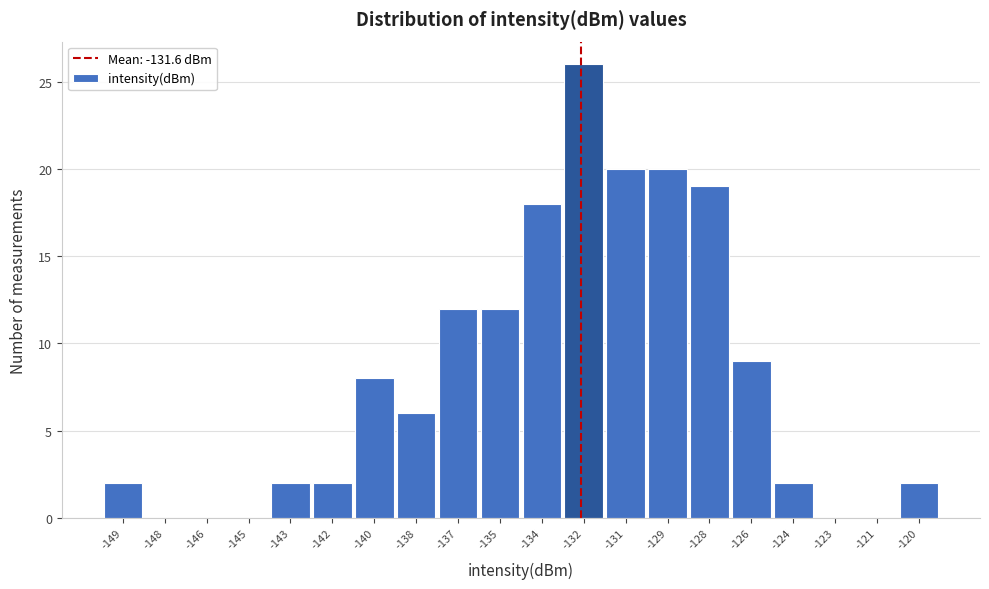

Reading right to left, extract all data points from this chart.

-120=2	-121=0	-123=0	-124=2	-126=9	-128=19	-129=20	-131=20	-132=26	-134=18	-135=12	-137=12	-138=6	-140=8	-142=2	-143=2	-145=0	-146=0	-148=0	-149=2